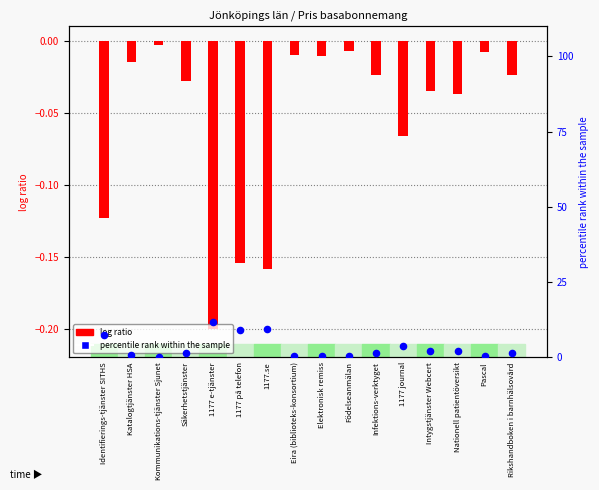

Which series contains the highest Y value?

percentile rank within the sample